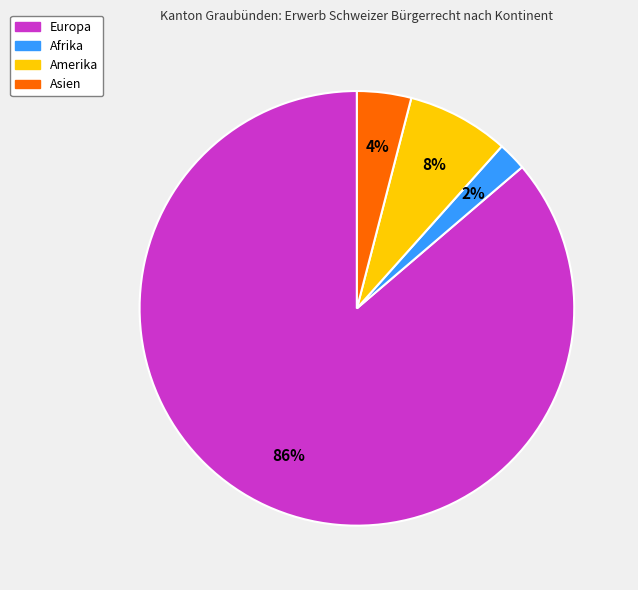

To the nearest percent, what is the average slice percentage?

25%